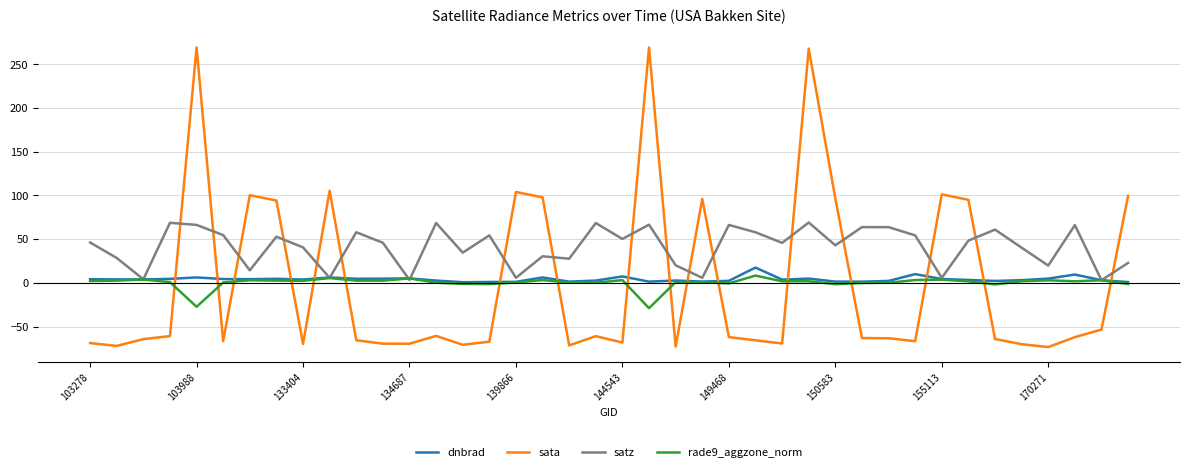

Which series has the largest range (max minus min)?

sata